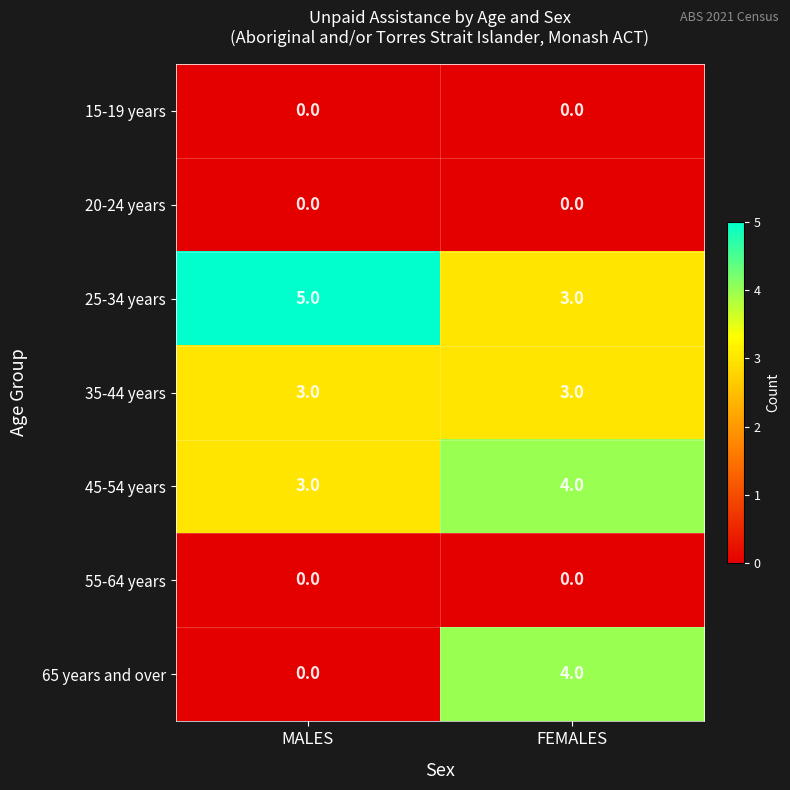

Rank the categories by 65 years and over value from highest to lowest.

FEMALES, MALES